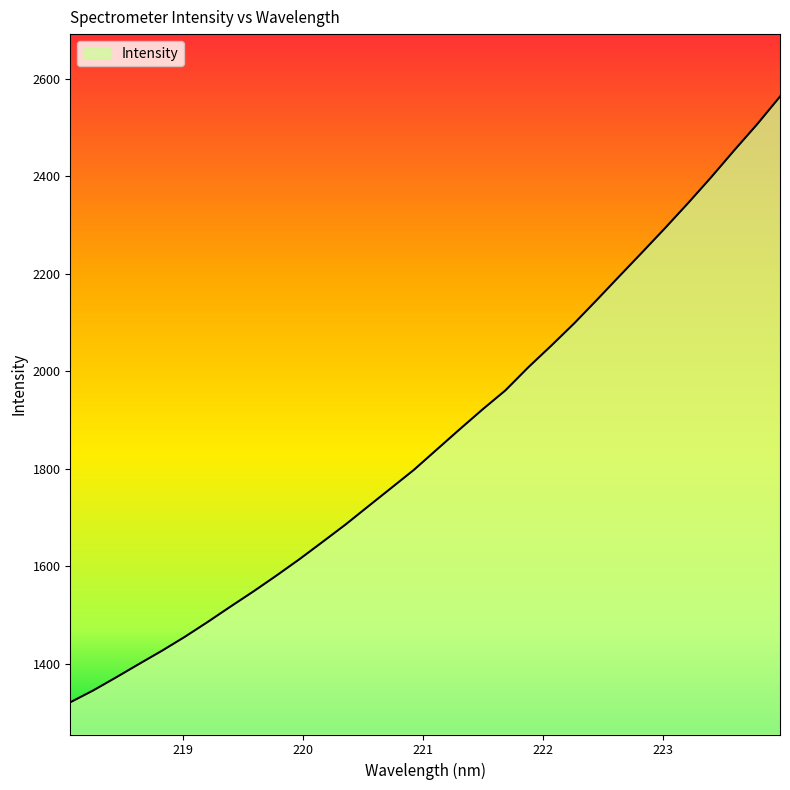

What is the difference between the maximum and second lowest values?

1217.8